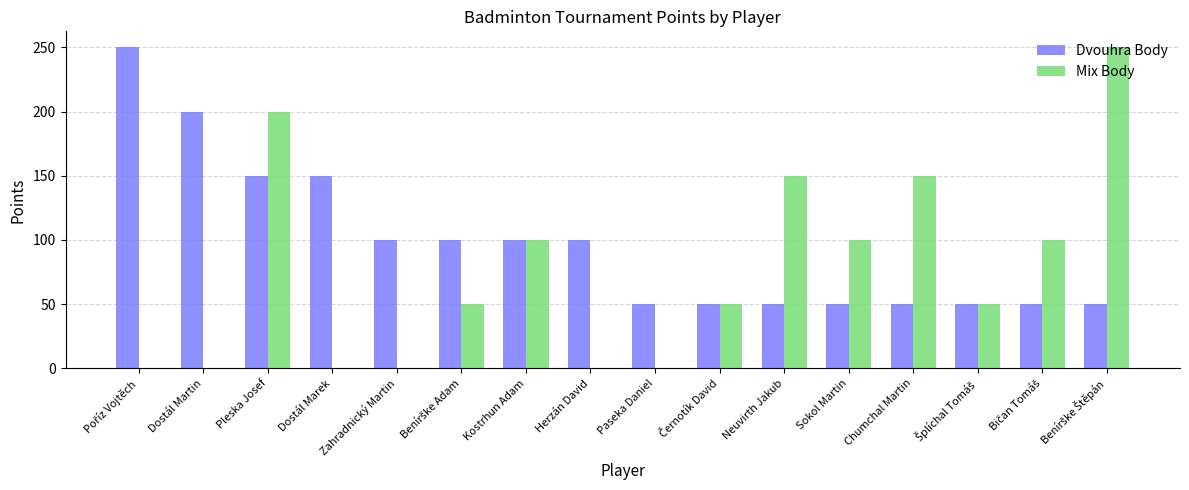

Is it true that Mix Body equals 100 at Sokol Martin?

True